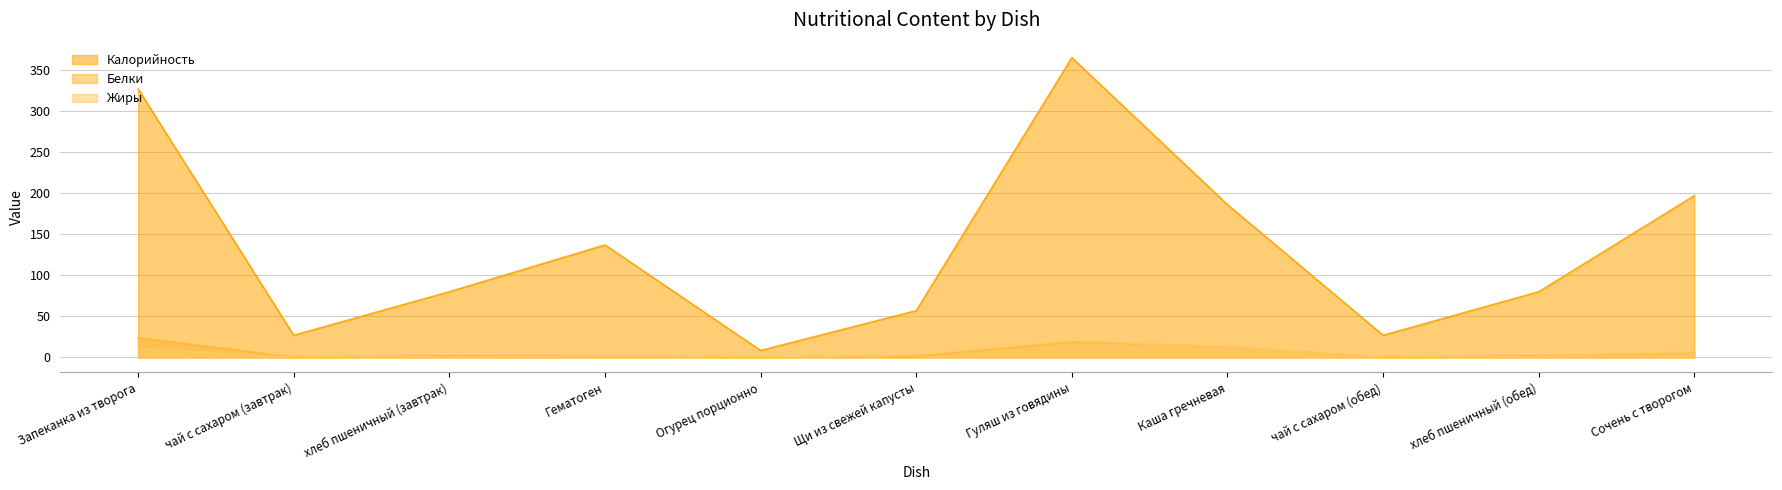

How many values in Жиры are above zero?

9